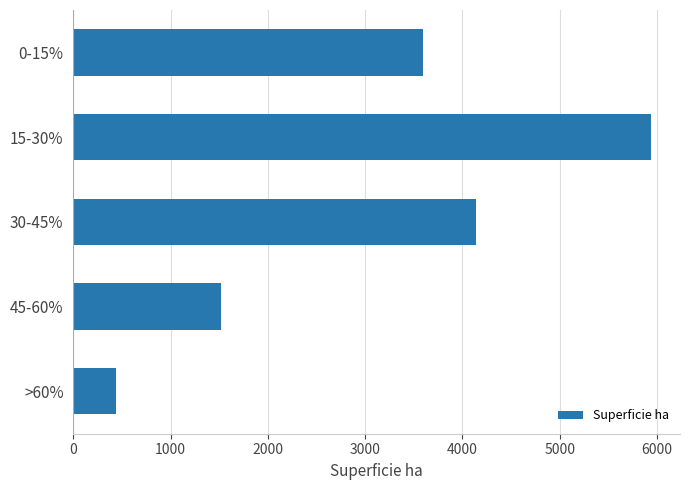

Count the number of categories in the chart.

5